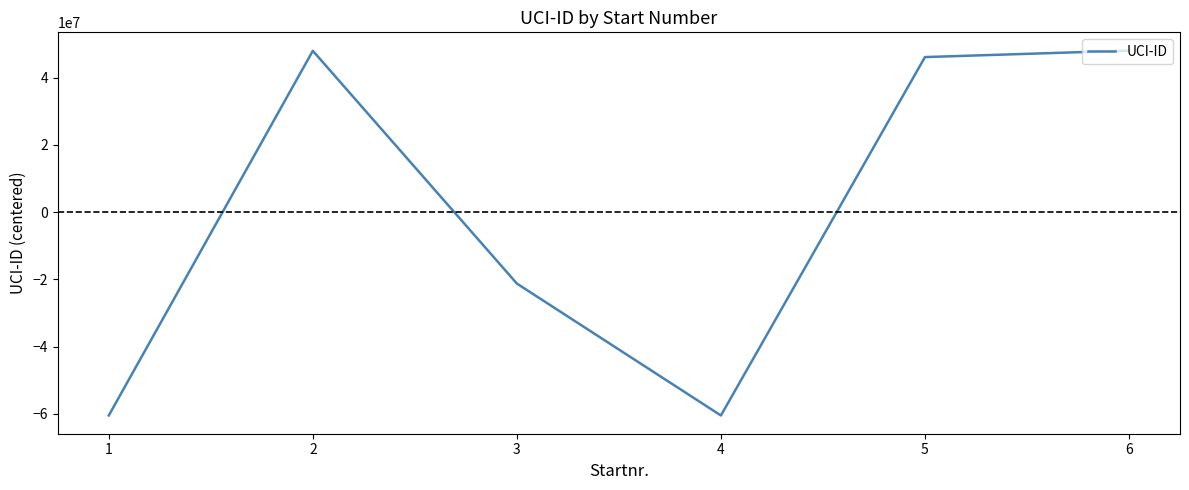

What is the difference between the values at 4 and 3?

39217807